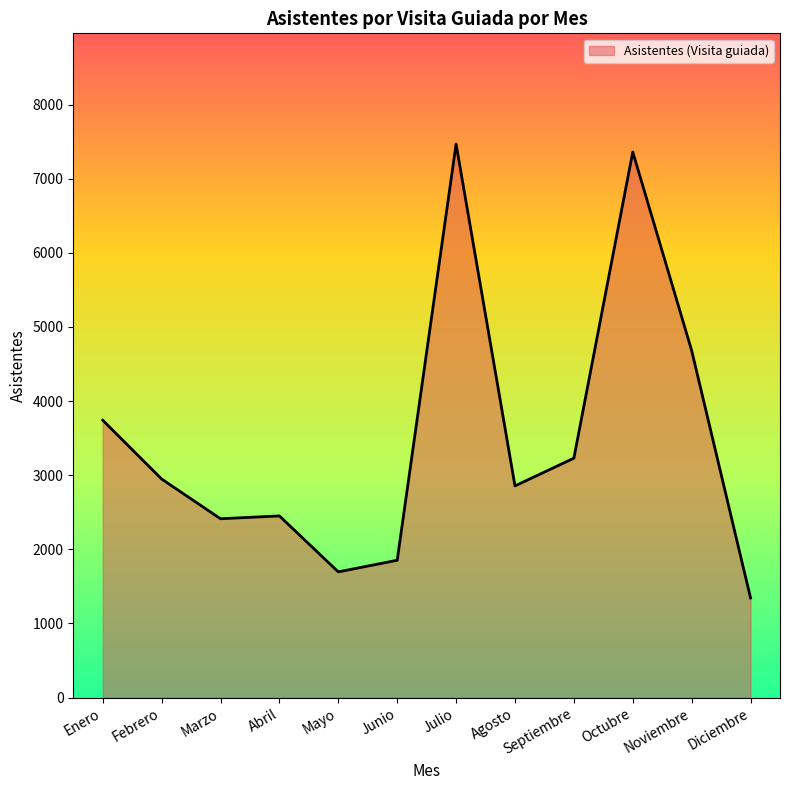

The value at Marzo is 2413. True or false?

True